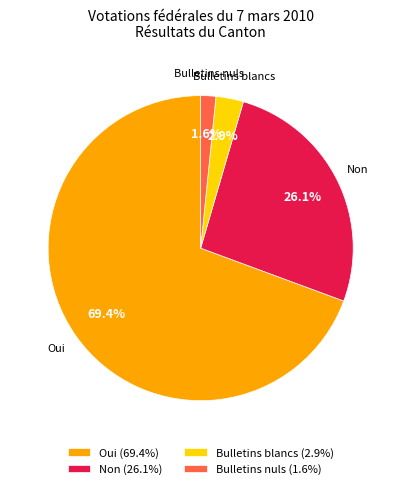

Is there any slice that represents more than half of the pie?

Yes